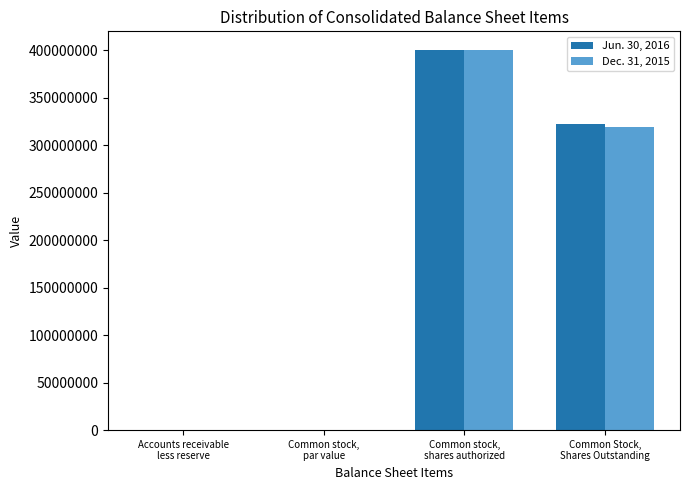

What is the sum of all Dec. 31, 2015 values?

719110103.3